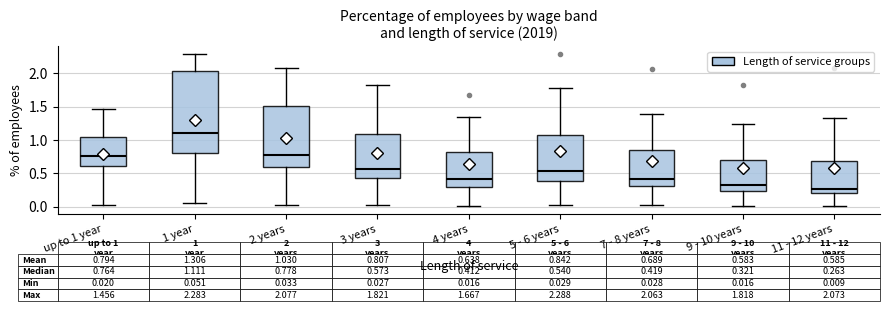

Which box has the lowest median line?

11 - 12 years